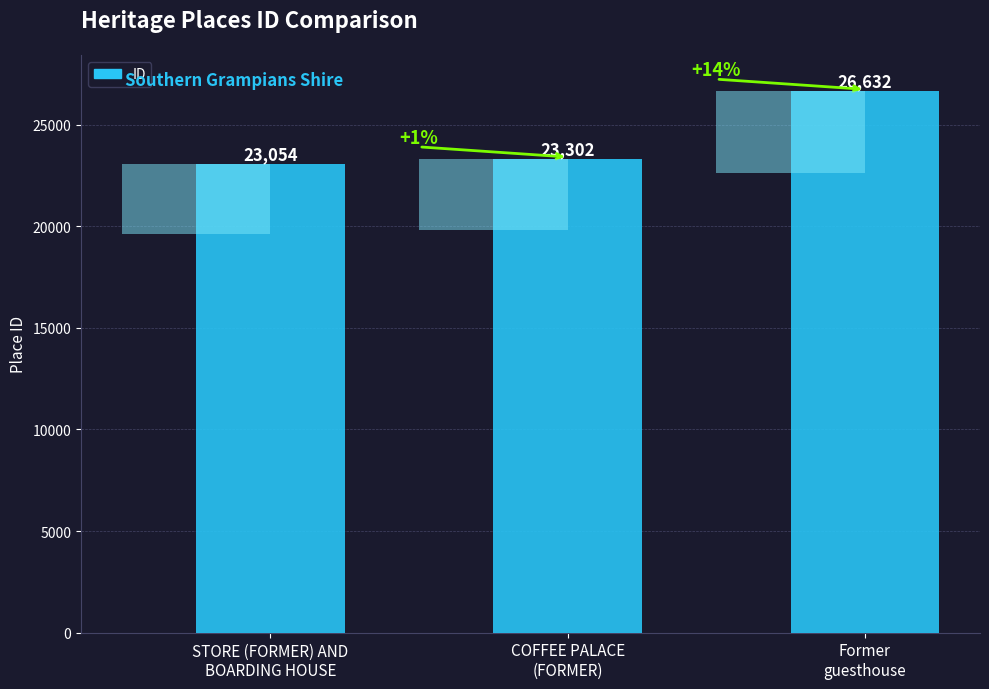

Which has a higher value, COFFEE PALACE
(FORMER) or STORE (FORMER) AND
BOARDING HOUSE?

COFFEE PALACE
(FORMER)